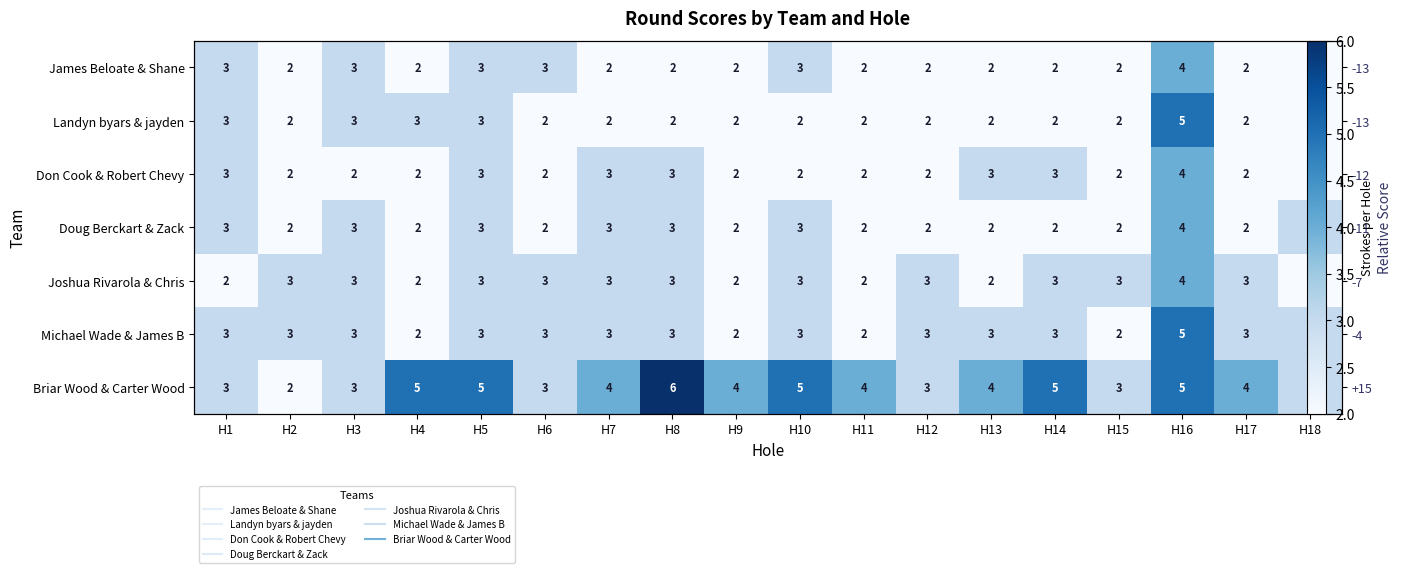

Which series has the largest range (max minus min)?

Briar Wood & Carter Wood